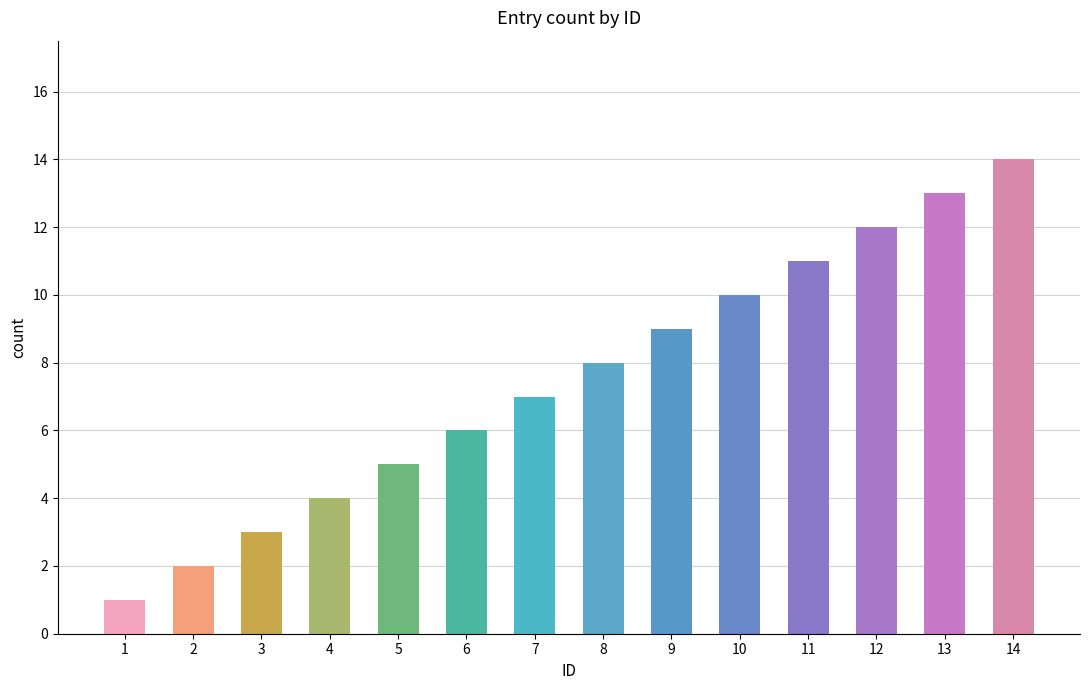

What is the sum of the values at 1 and 7?

8